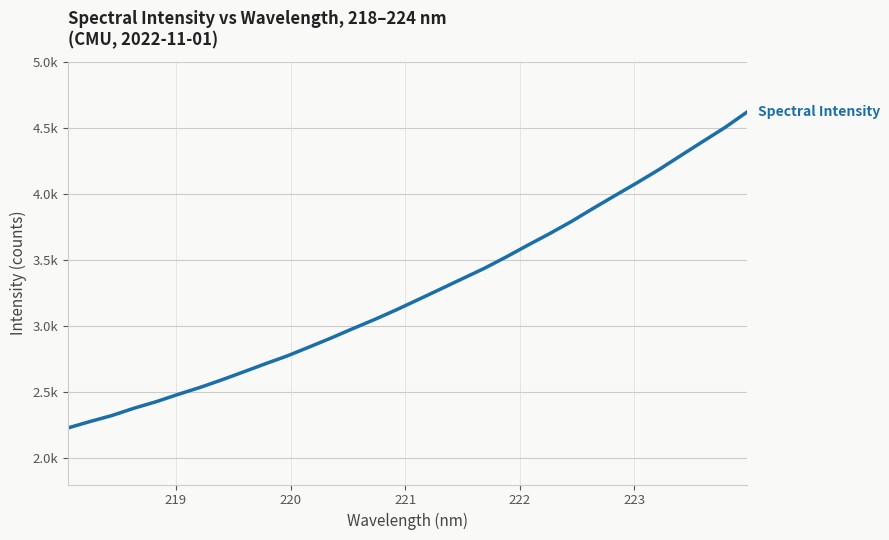

What is the sum of all values?

104148.4